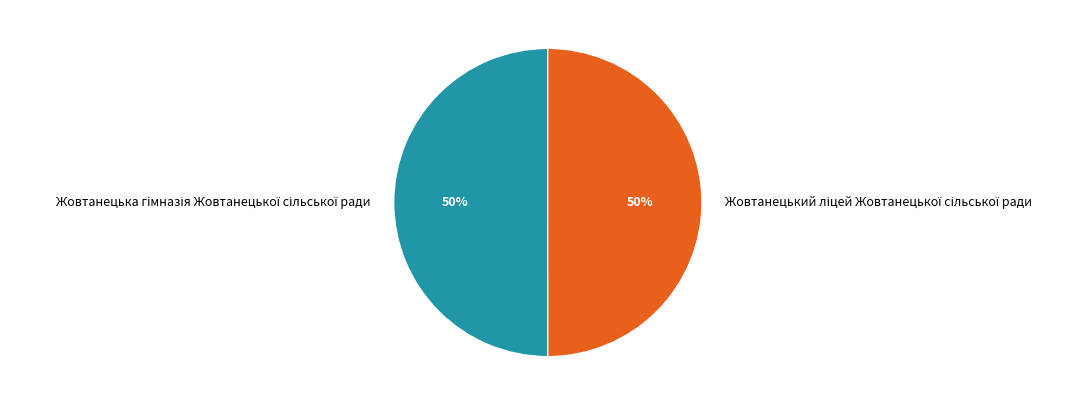

How many segments does this pie chart have?

2